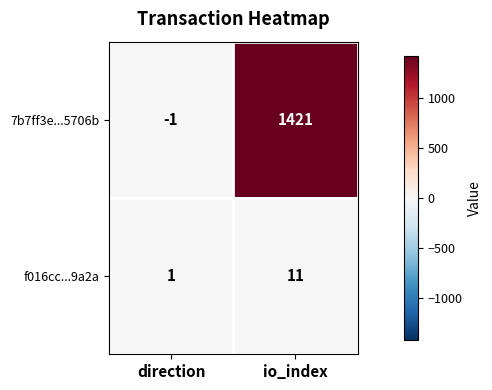

The 7b7ff3e...5706b series shows 1421 at io_index. True or false?

True